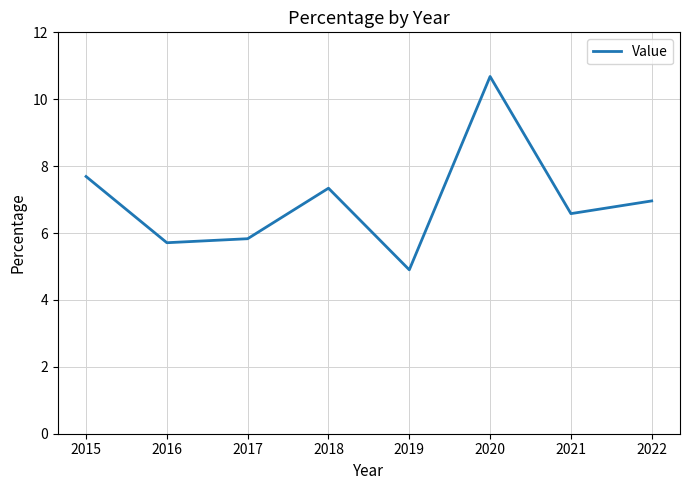

The value at 2016 is 5.7. True or false?

True